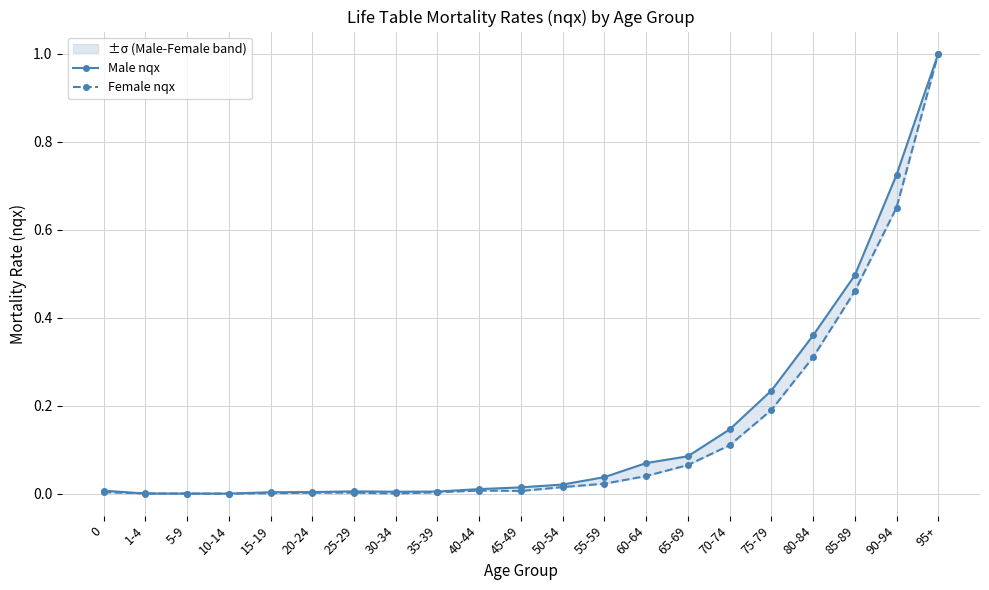

Between which two adjacent categories do Male nqx and Female nqx first intersect?

0 and 1-4